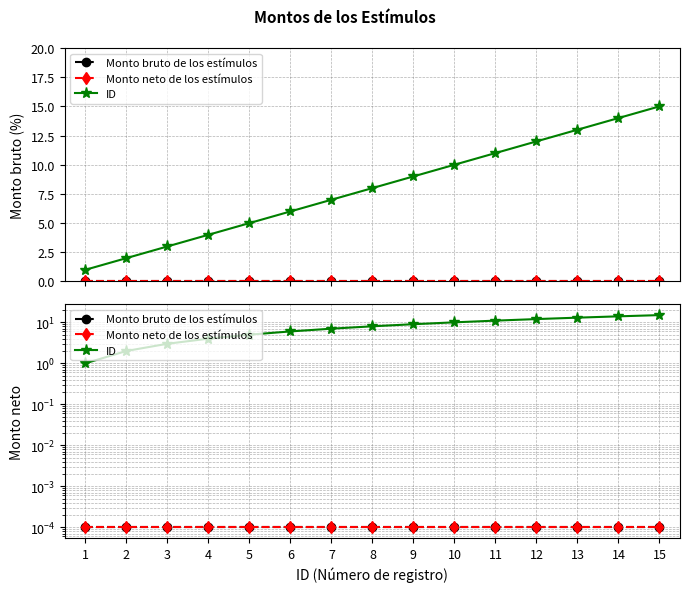

Where is Monto bruto de los estímulos nearest to the value 0?

1